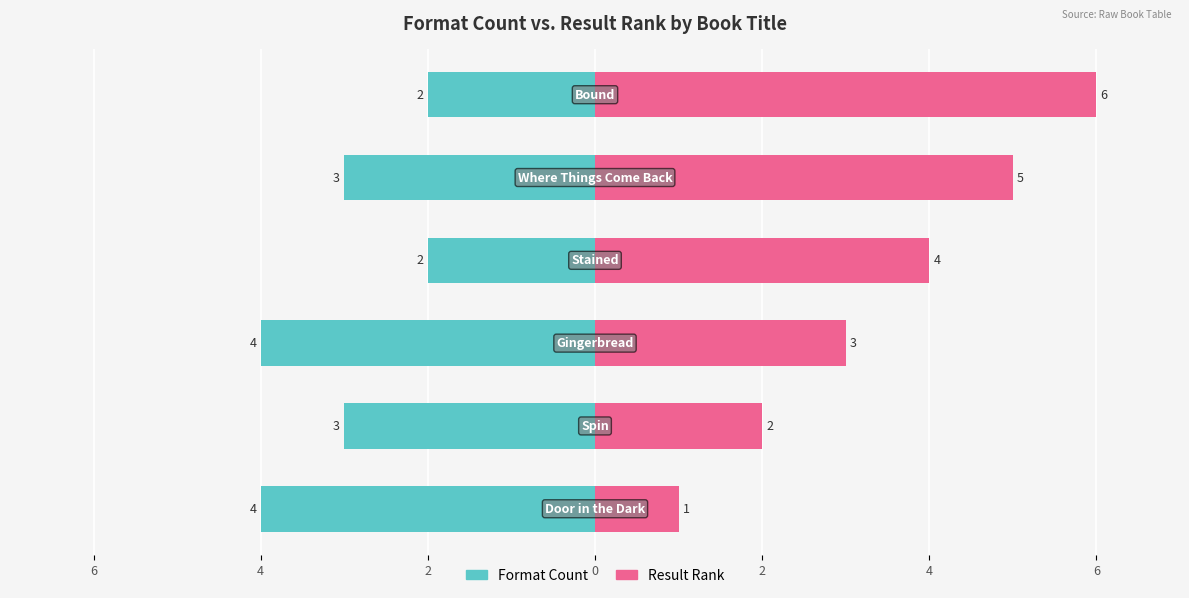

What is the difference between the maximum and second lowest values in the Result Rank series?

4